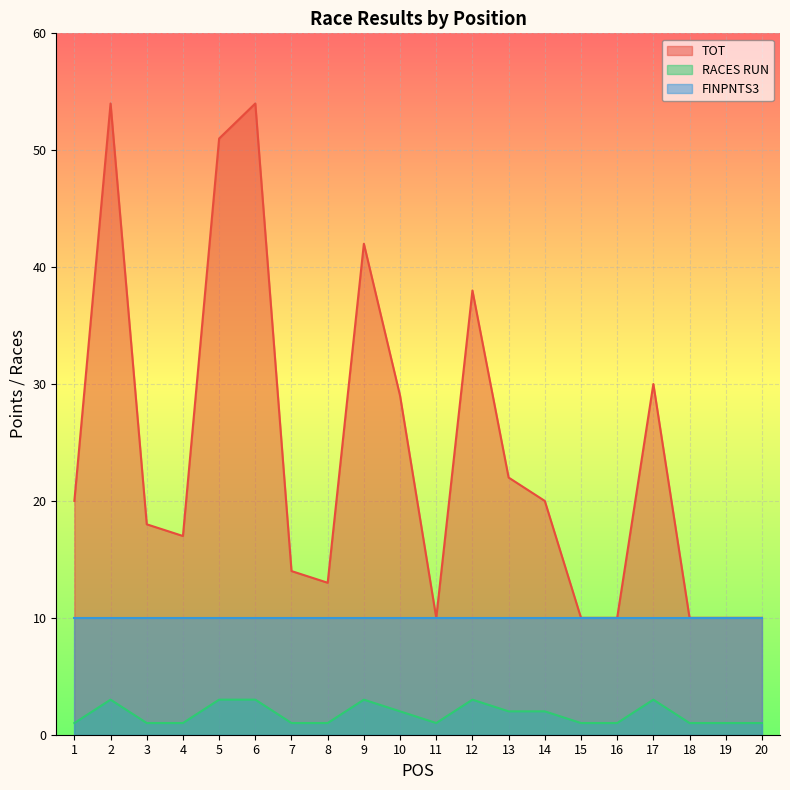

The value of RACES RUN at 3 is 1. True or false?

True